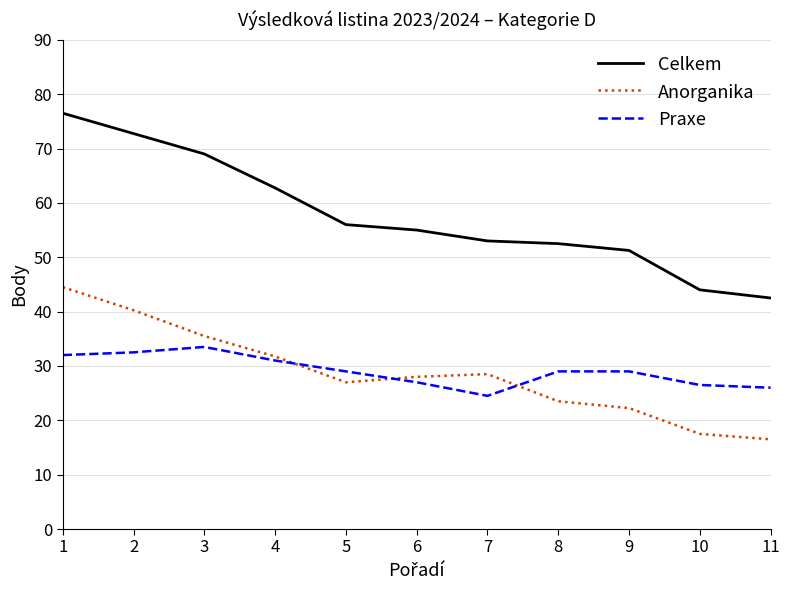

Is it true that Celkem equals 16.4 at 4?

False